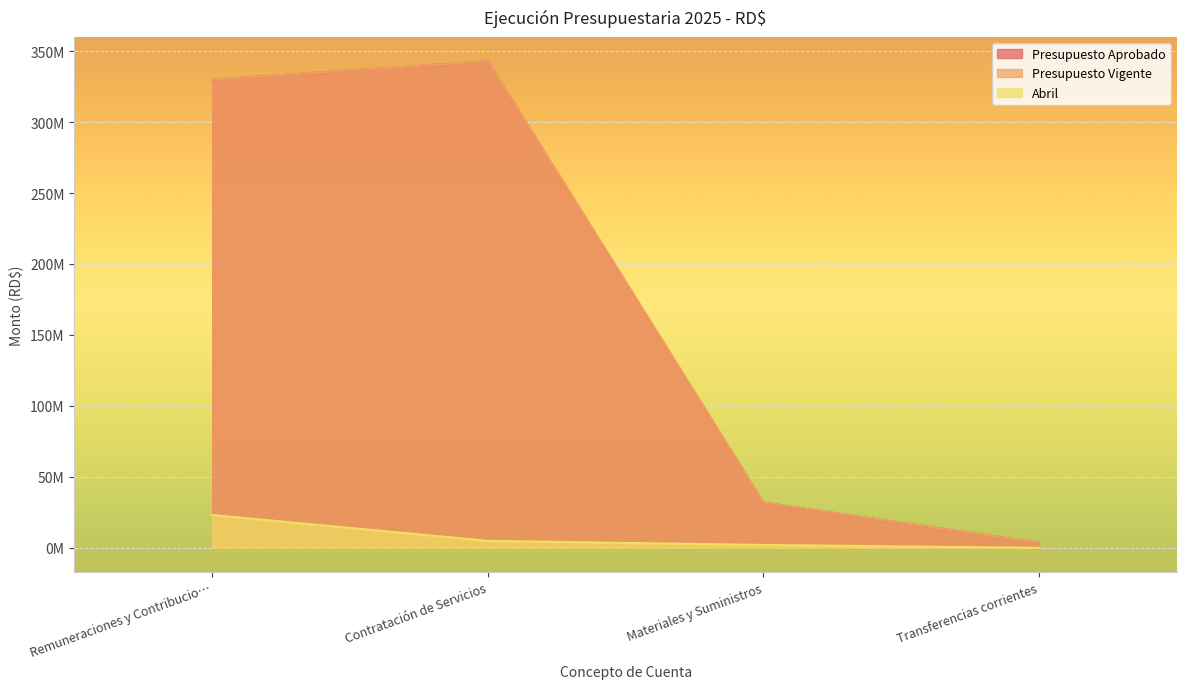

How many distinct data groups are displayed?

3